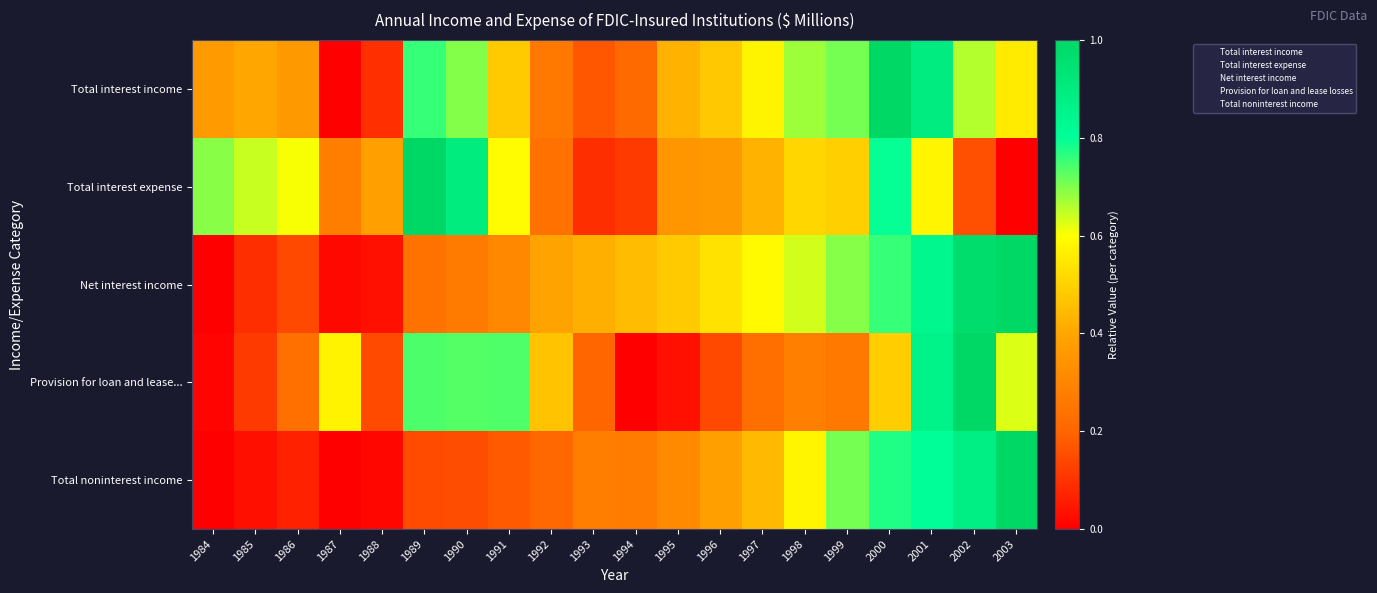

Reading left to right, what are all the values shown in this chart?

Total interest income: 1984=0.4	1985=0.4	1986=0.4	1987=0.0	1988=0.1	1989=0.8	1990=0.7	1991=0.5	1992=0.3	1993=0.2	1994=0.2	1995=0.4	1996=0.5	1997=0.6	1998=0.7	1999=0.7	2000=1.0	2001=0.9	2002=0.7	2003=0.6
Total interest expense: 1984=0.7	1985=0.6	1986=0.6	1987=0.3	1988=0.4	1989=1.0	1990=0.9	1991=0.6	1992=0.2	1993=0.1	1994=0.1	1995=0.4	1996=0.4	1997=0.4	1998=0.5	1999=0.5	2000=0.8	2001=0.6	2002=0.2	2003=0.0
Net interest income: 1984=0.0	1985=0.1	1986=0.1	1987=0.0	1988=0.0	1989=0.2	1990=0.3	1991=0.3	1992=0.4	1993=0.4	1994=0.5	1995=0.5	1996=0.5	1997=0.6	1998=0.6	1999=0.7	2000=0.8	2001=0.8	2002=1.0	2003=1.0
Provision for loan and lease...: 1984=0.0	1985=0.1	1986=0.2	1987=0.6	1988=0.1	1989=0.7	1990=0.7	1991=0.7	1992=0.5	1993=0.2	1994=0.0	1995=0.0	1996=0.1	1997=0.2	1998=0.3	1999=0.3	2000=0.5	2001=0.9	2002=1.0	2003=0.6
Total noninterest income: 1984=0.0	1985=0.0	1986=0.1	1987=0.0	1988=0.0	1989=0.2	1990=0.2	1991=0.2	1992=0.2	1993=0.3	1994=0.3	1995=0.3	1996=0.4	1997=0.4	1998=0.6	1999=0.7	2000=0.8	2001=0.8	2002=0.9	2003=1.0